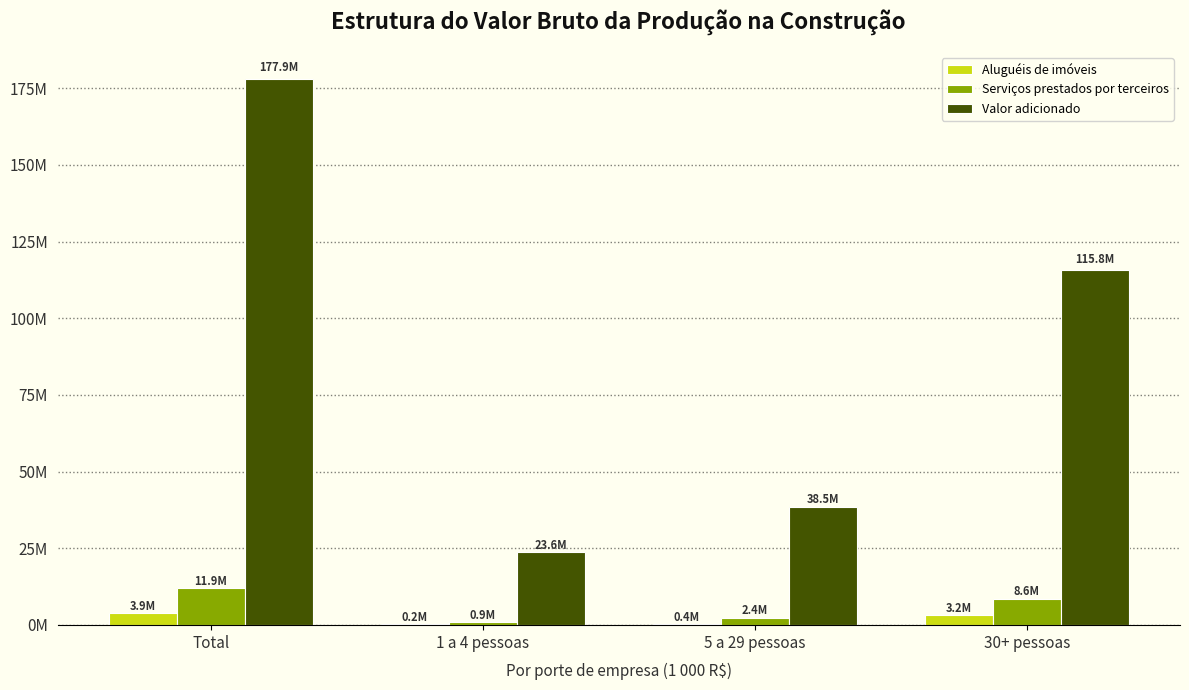

What are all the series names shown in the legend?

Aluguéis de imóveis, Serviços prestados por terceiros, Valor adicionado